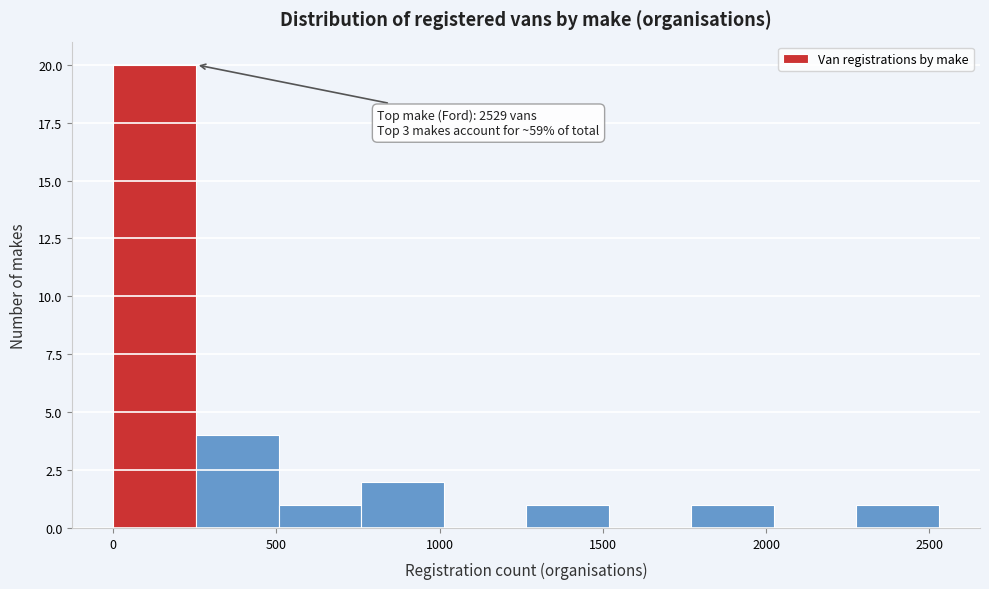

Over which range of the x-axis is the bar tallest?

0 to 250